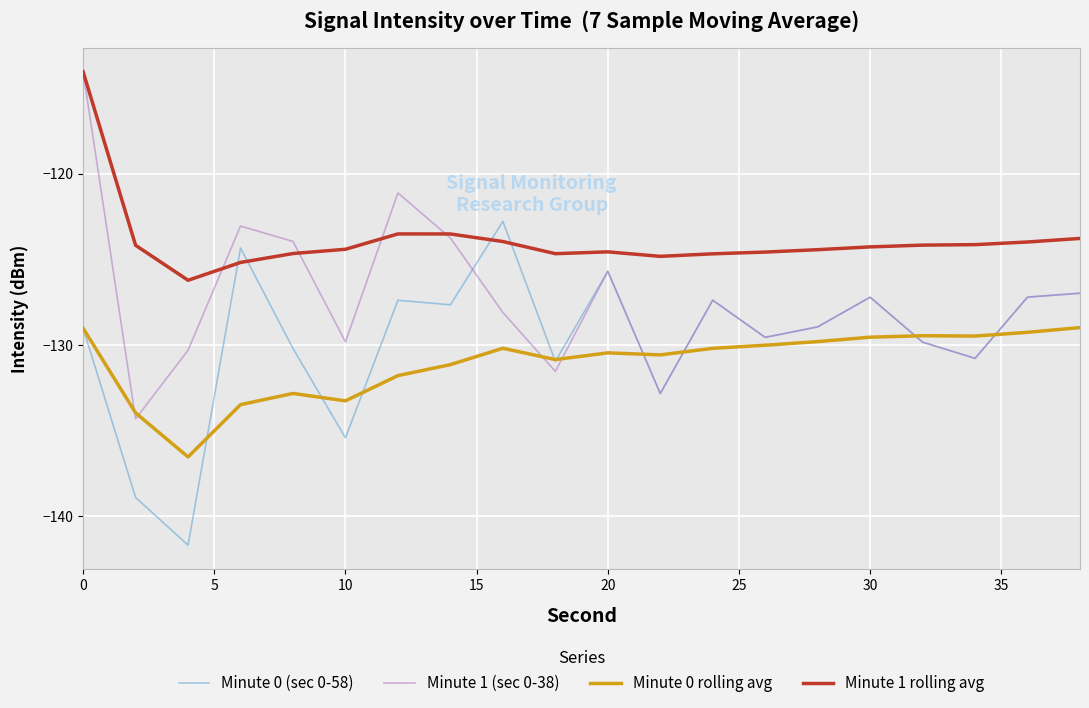

Which series has the largest total across all categories?

Minute 1 rolling avg